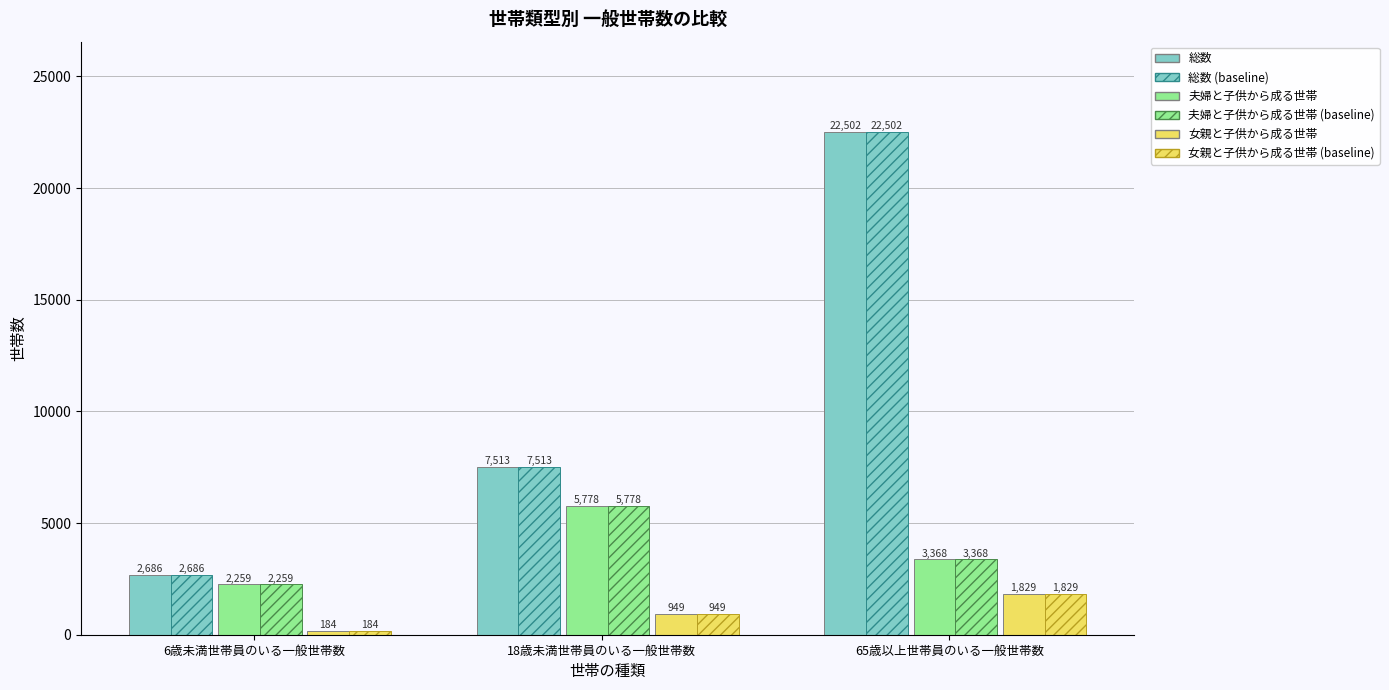

Count the number of data series in this chart.

6